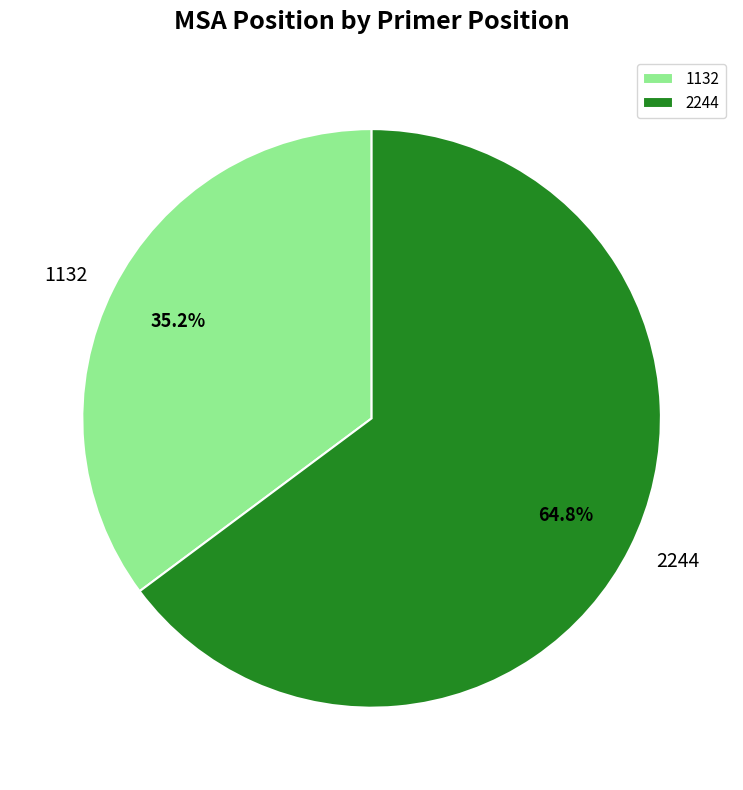

How many slices are in this pie chart?

2